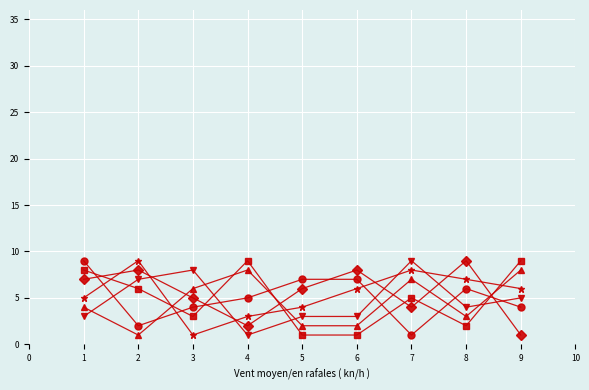

What is the greatest value displayed?

9